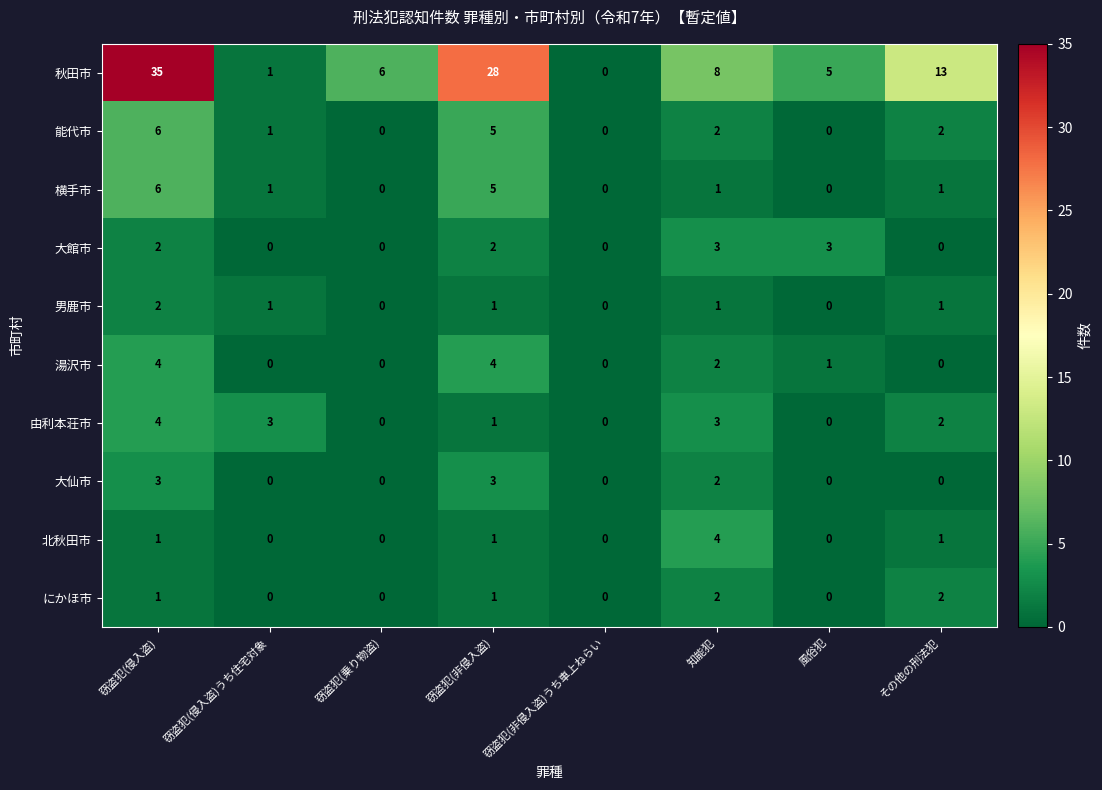

Is the value of 北秋田市 at その他の刑法犯 greater than the value of 能代市 at 窃盗犯(乗り物盗)?

Yes